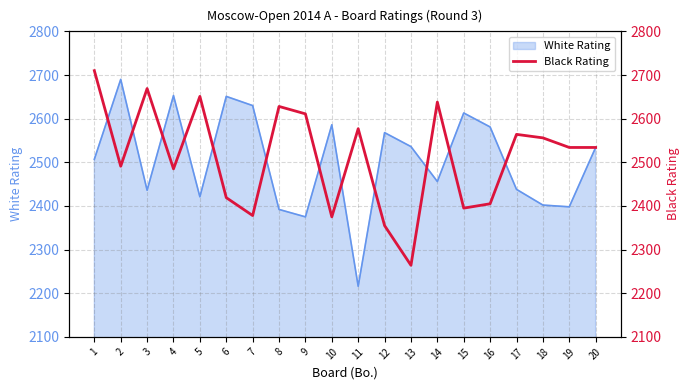

What is the minimum value for White Rating?

2216